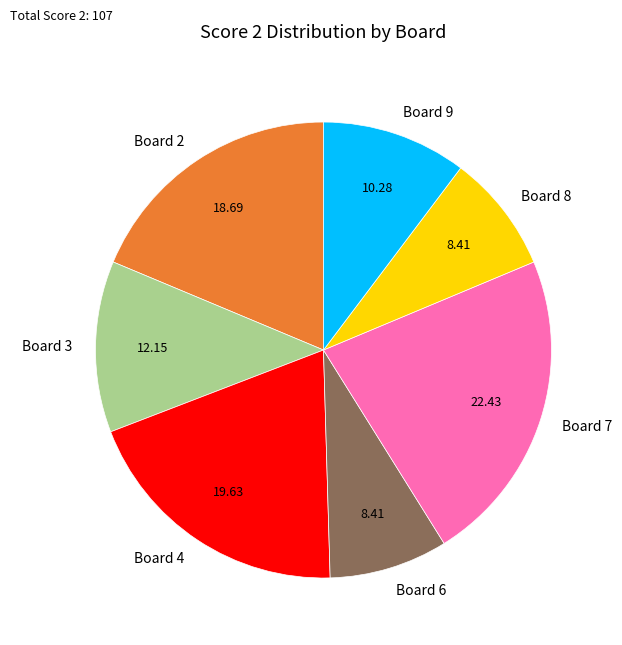

Does any single category account for the majority?

No